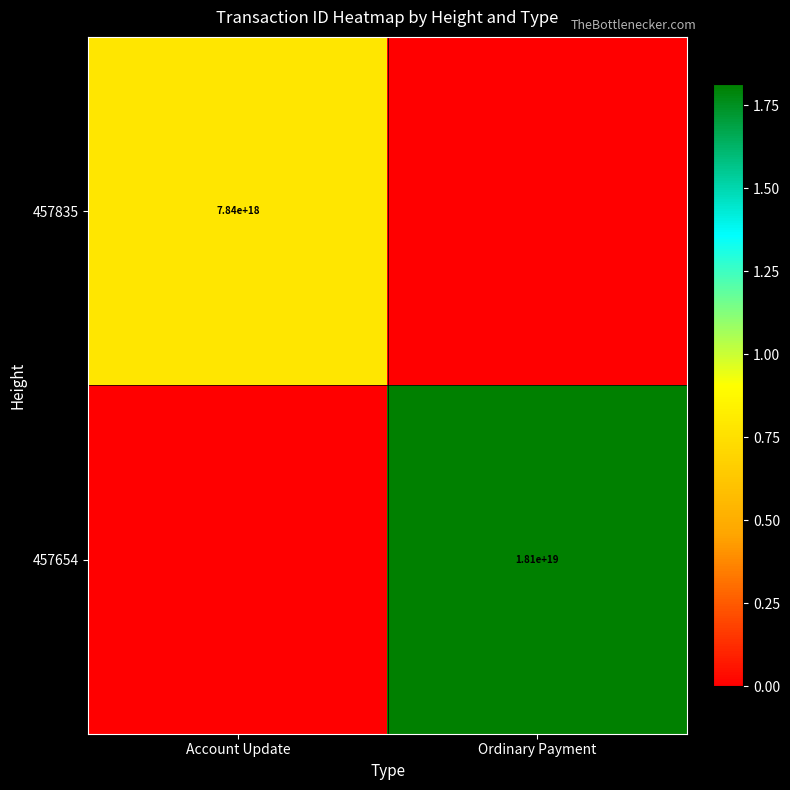

What is the difference between the highest and lowest values at Account Update?

7836568520682437632